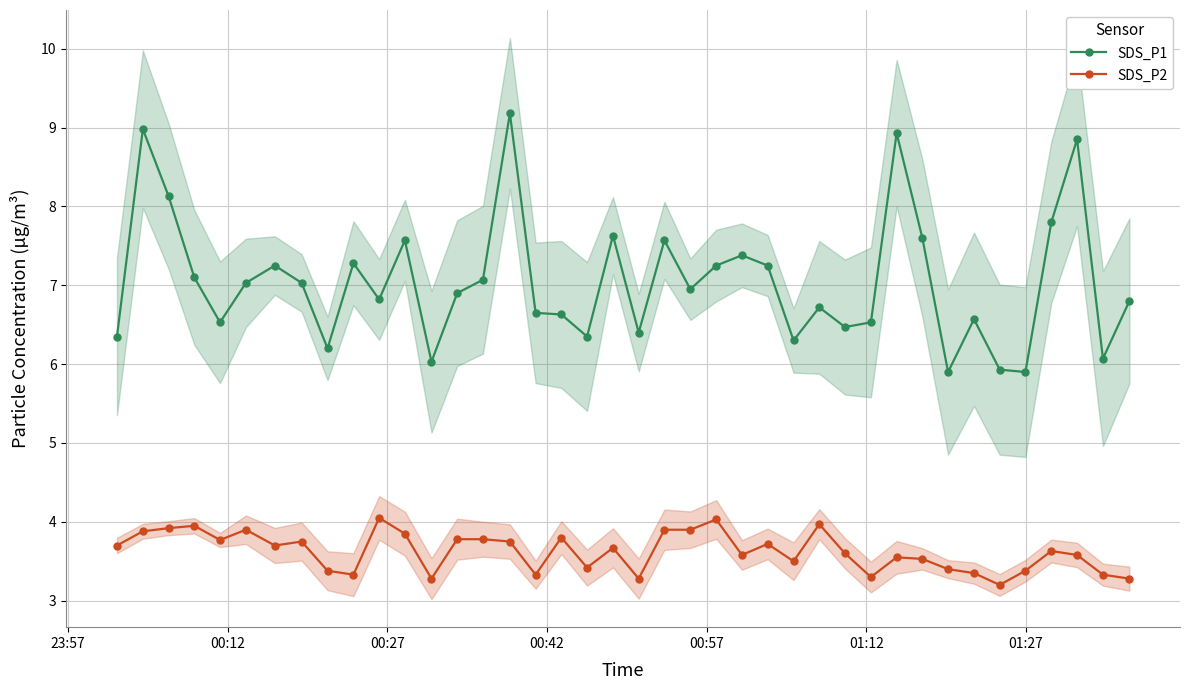

True or false: SDS_P2 has more than 2 points higher than both neighbors.

True